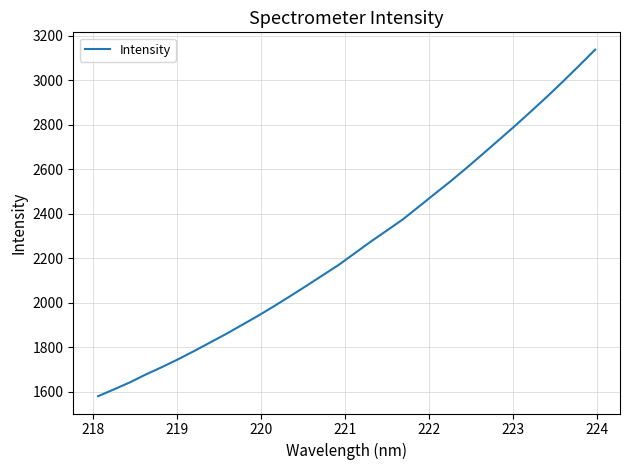

How many values exceed 2222?

16